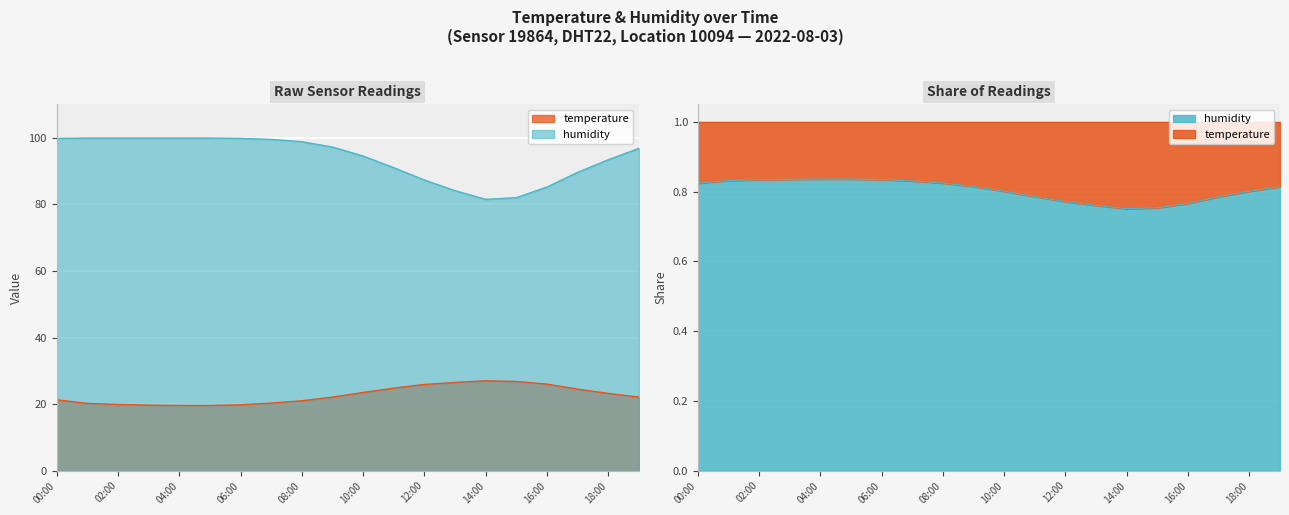

The value of humidity at 10:00 is 94.5. True or false?

True